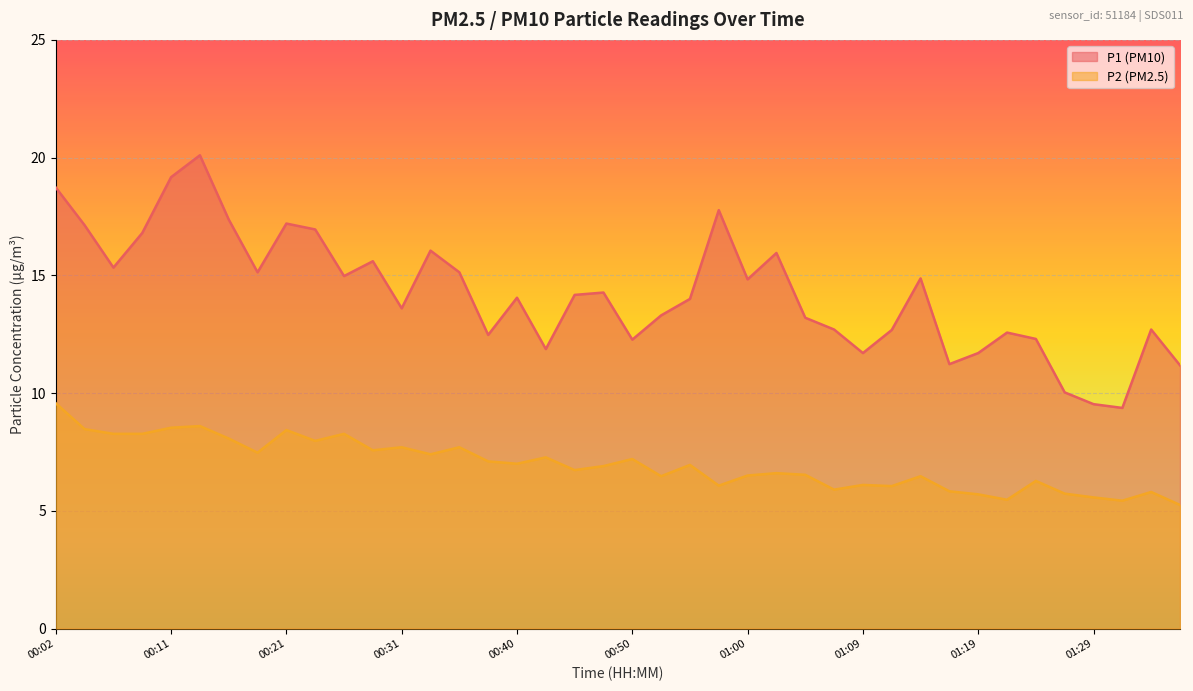

Between 01:09 and 01:22, which series saw the biggest shift?

P1